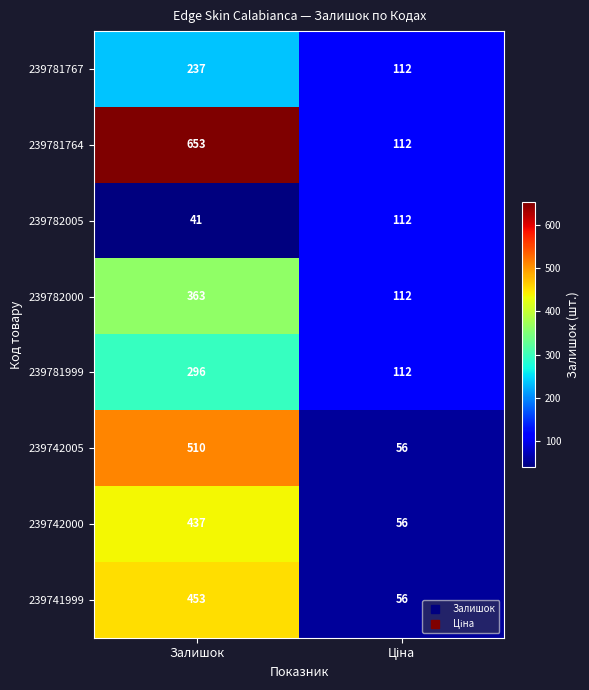

Reading left to right, what are all the values shown in this chart?

239781767: 237	112
239781764: 653	112
239782005: 41	112
239782000: 363	112
239781999: 296	112
239742005: 510	56
239742000: 437	56
239741999: 453	56